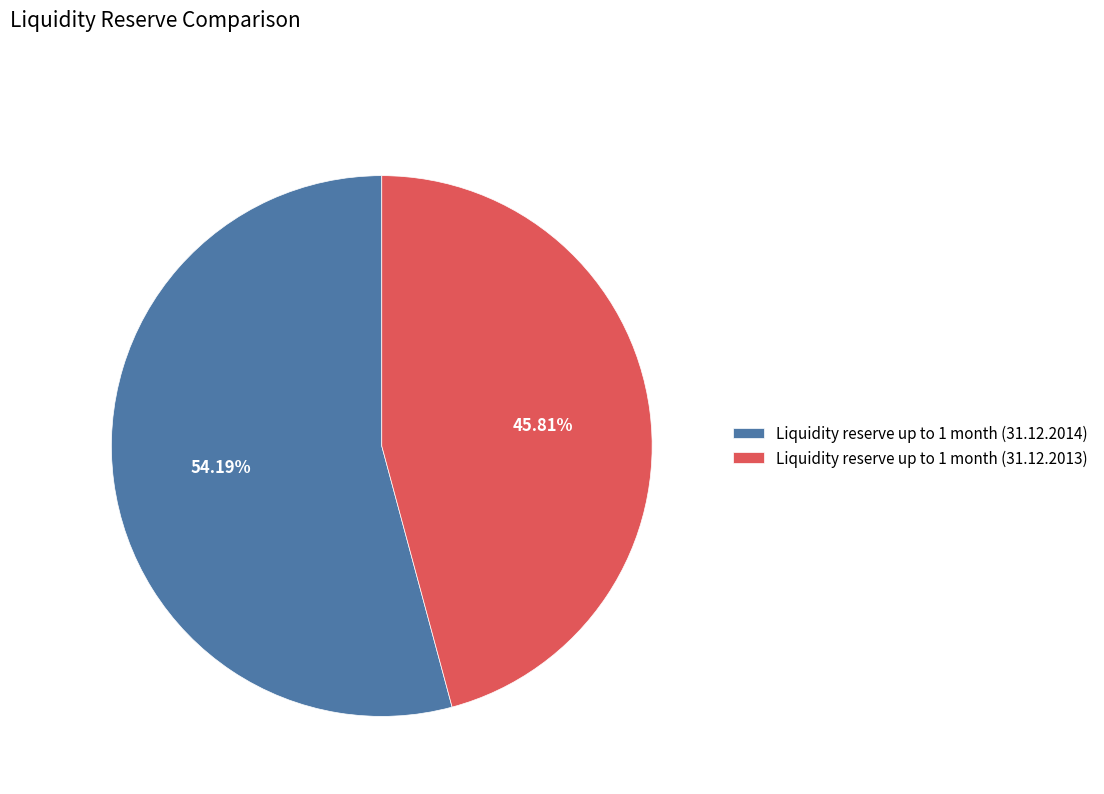

What percentage do Liquidity reserve up to 1 month (31.12.2014) and Liquidity reserve up to 1 month (31.12.2013) together represent?

100.0%